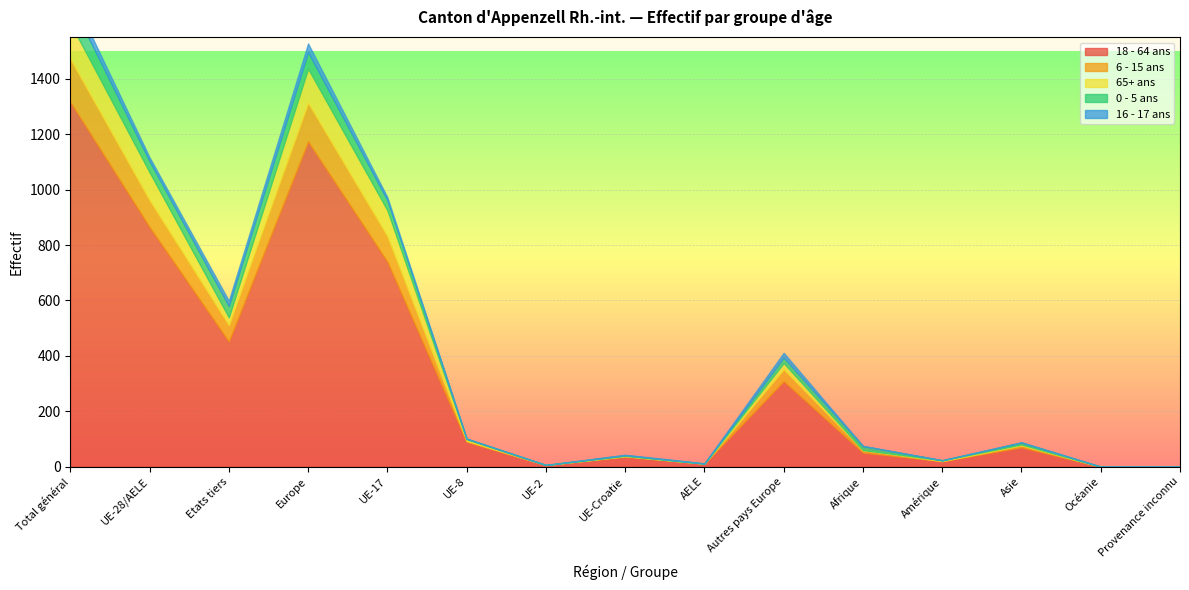

Between UE-28/AELE and UE-8, which is larger?

UE-28/AELE